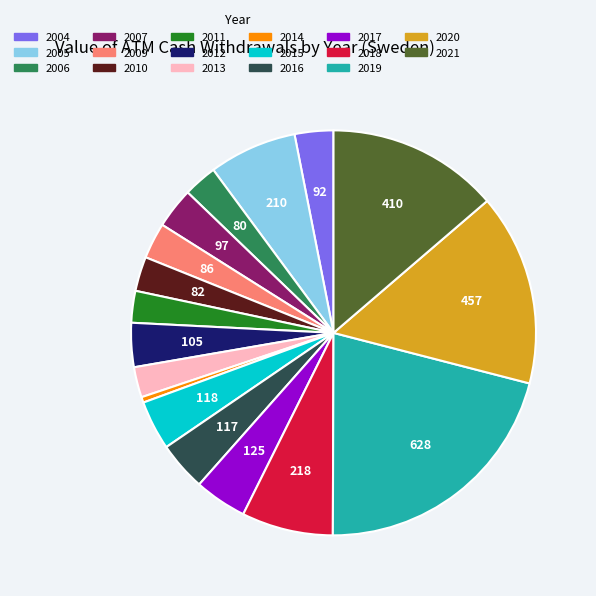

Which category has the smallest portion of the pie?

2014